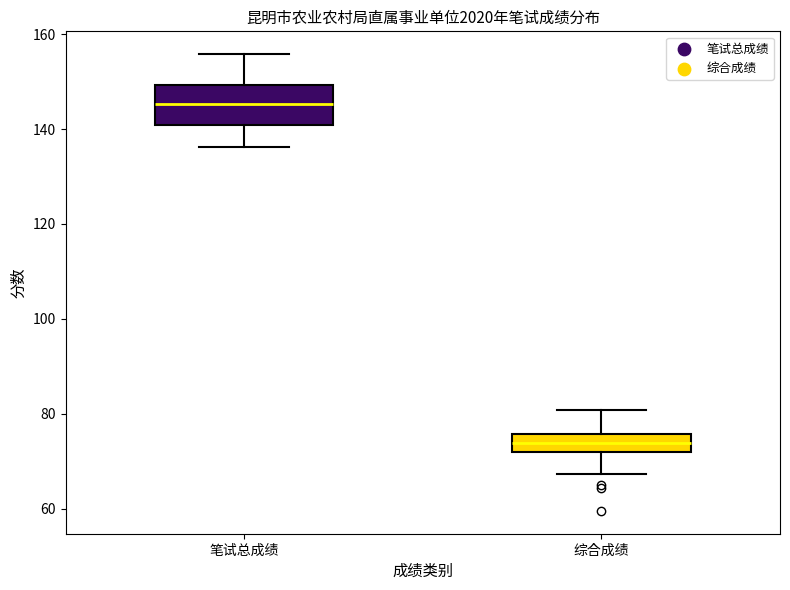

Where does the lower whisker of the box for 笔试总成绩 end on the y-axis? The values are not printed on the chart, so give them approximately, as read against the axis.

136